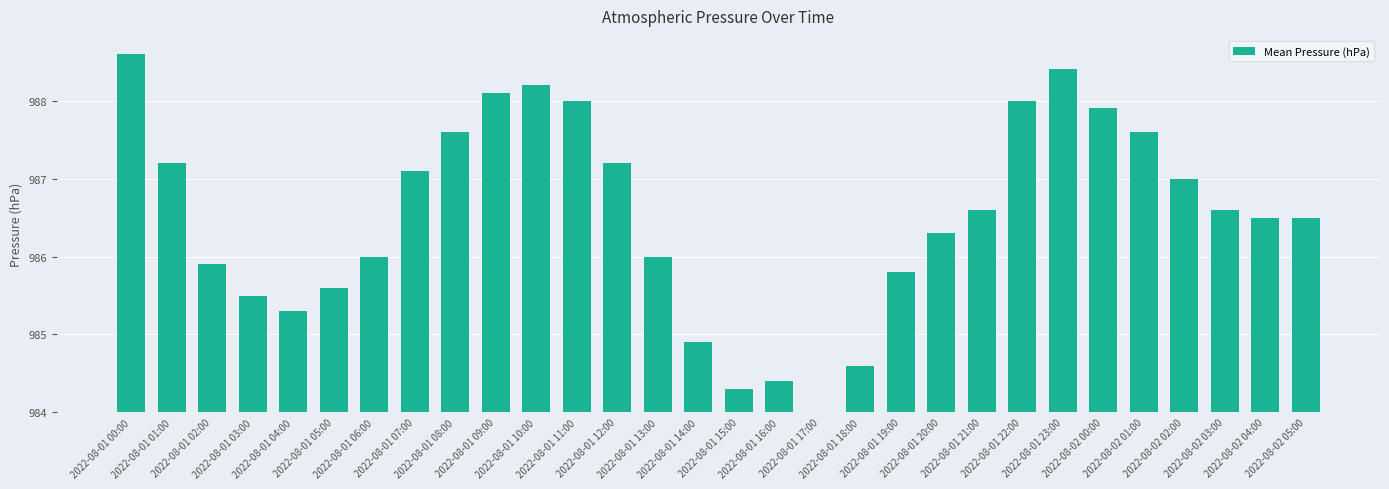

How many distinct data groups are displayed?

1